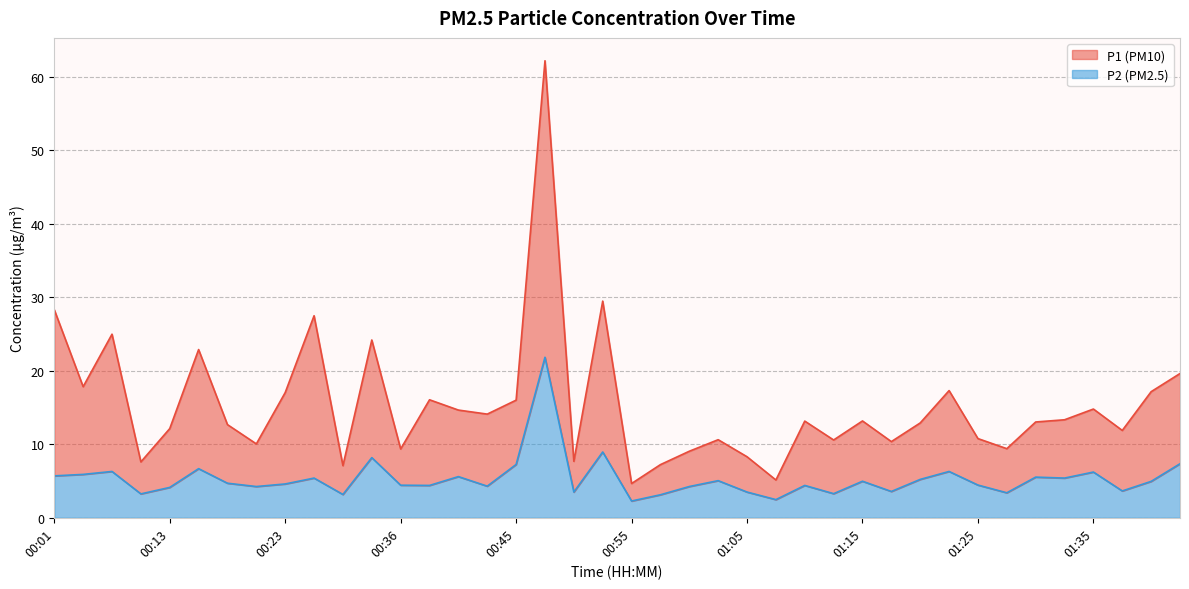

List the labels in order of P1 value, smallest first.

00:55, 01:07, 00:28, 00:58, 00:11, 00:50, 01:05, 01:00, 00:36, 01:27, 00:21, 01:17, 01:12, 01:02, 01:25, 01:37, 00:13, 00:18, 01:20, 01:30, 01:10, 01:15, 01:32, 00:43, 00:40, 01:35, 00:45, 00:38, 00:23, 01:40, 01:22, 00:06, 01:42, 00:16, 00:31, 00:08, 00:26, 00:01, 00:53, 00:48